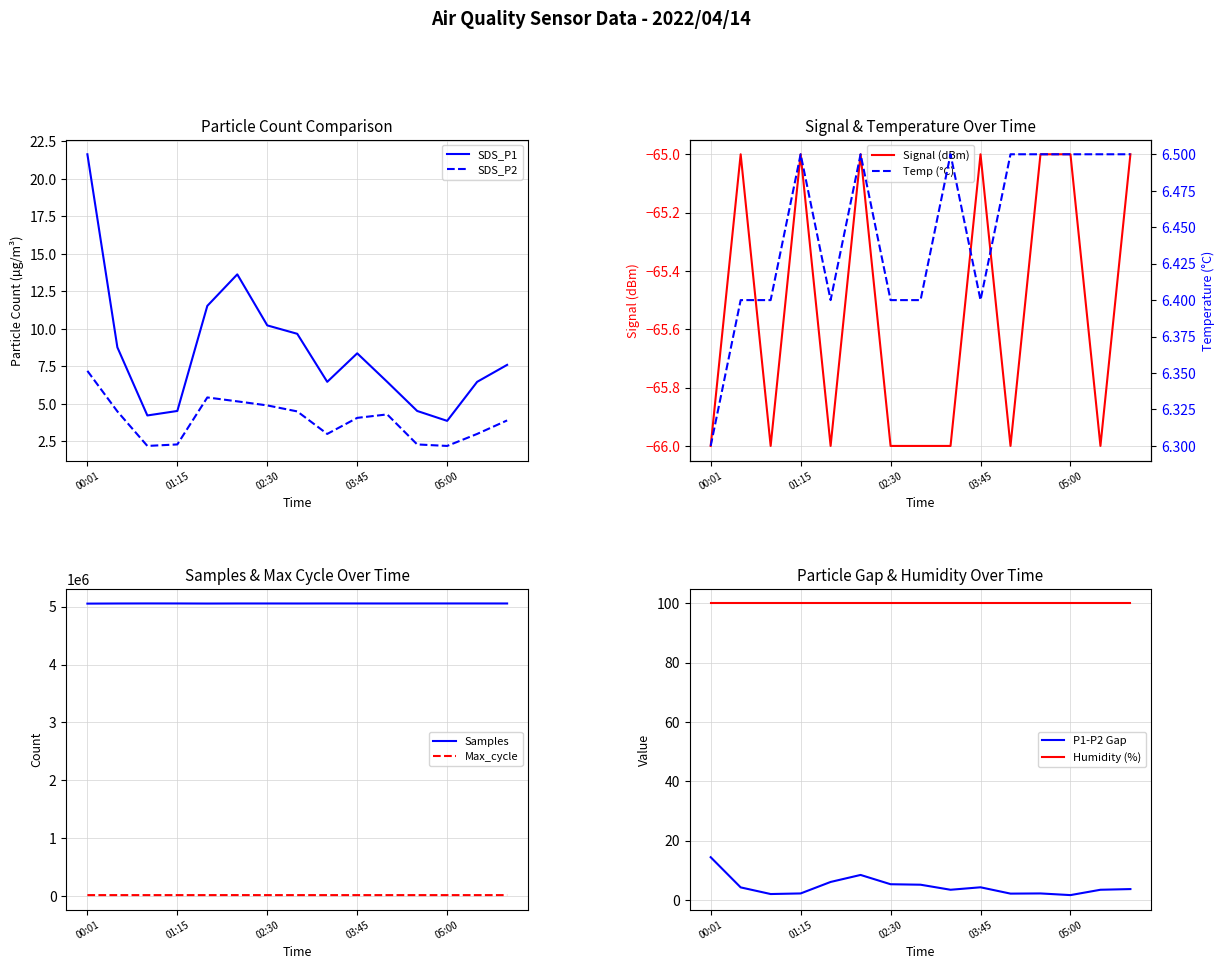

How many categories are shown in the chart?

15